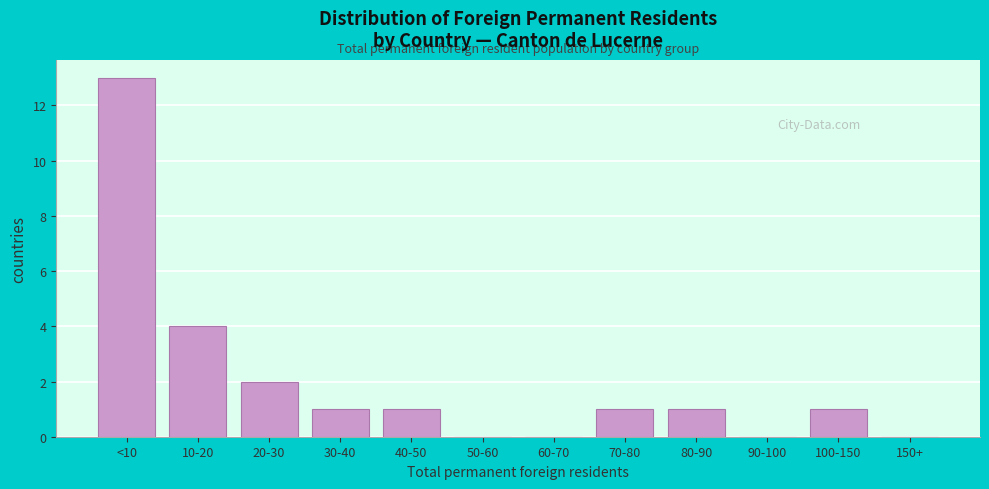

Reading right to left, list all the values displayed in this chart.

150+=0	100-150=1	90-100=0	80-90=1	70-80=1	60-70=0	50-60=0	40-50=1	30-40=1	20-30=2	10-20=4	<10=13